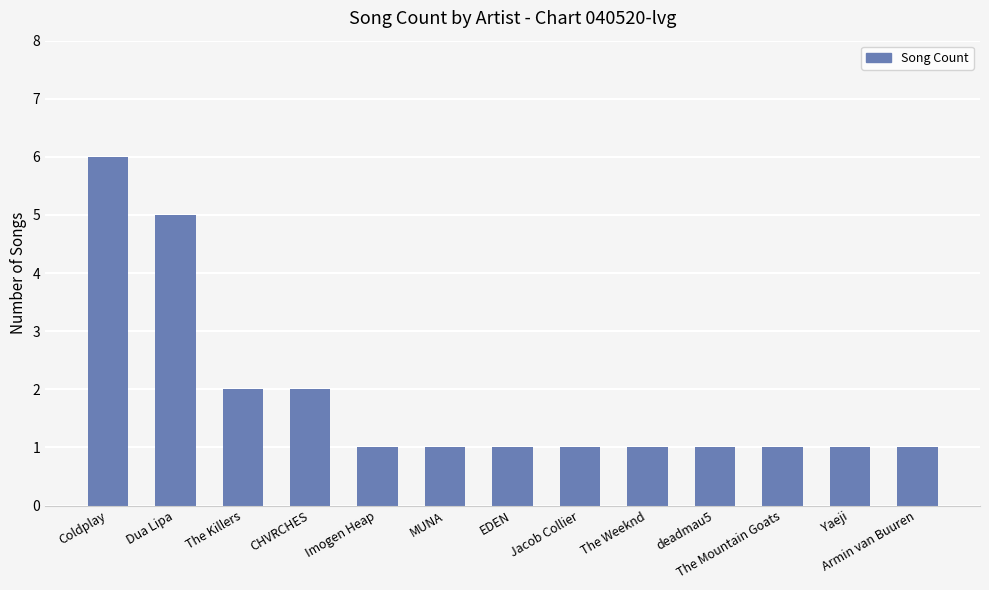

How many bars are there in total?

13